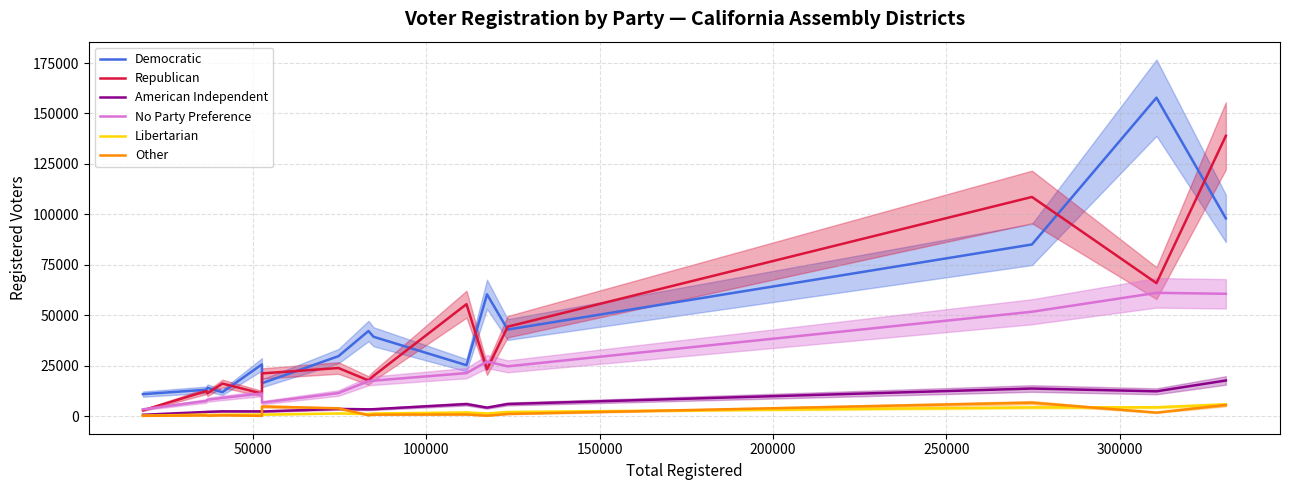

True or false: Libertarian and Democratic cross at least once.

False